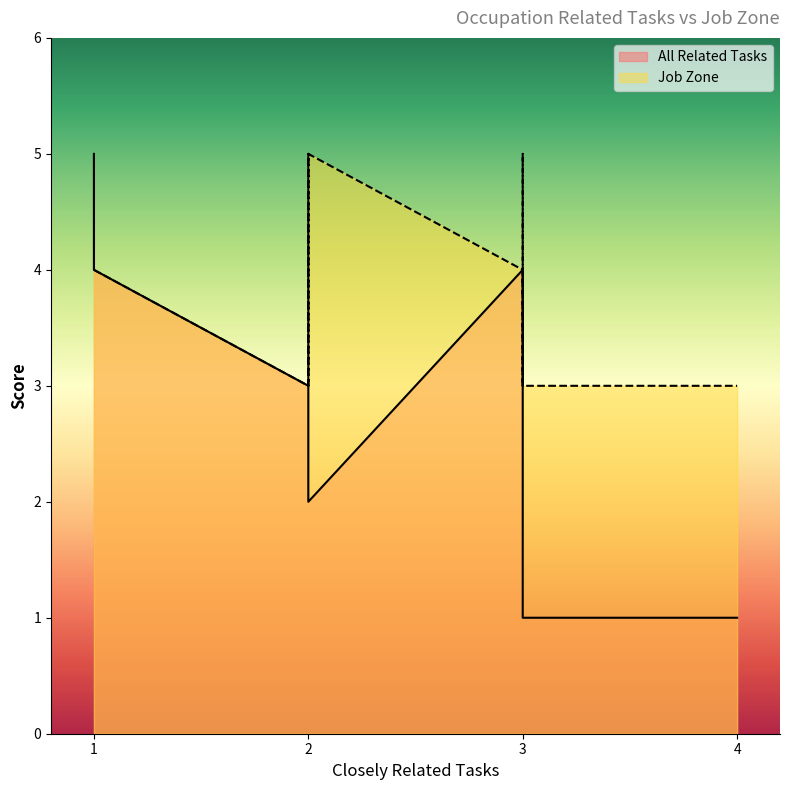

Where is the first local minimum for Job Zone?

2